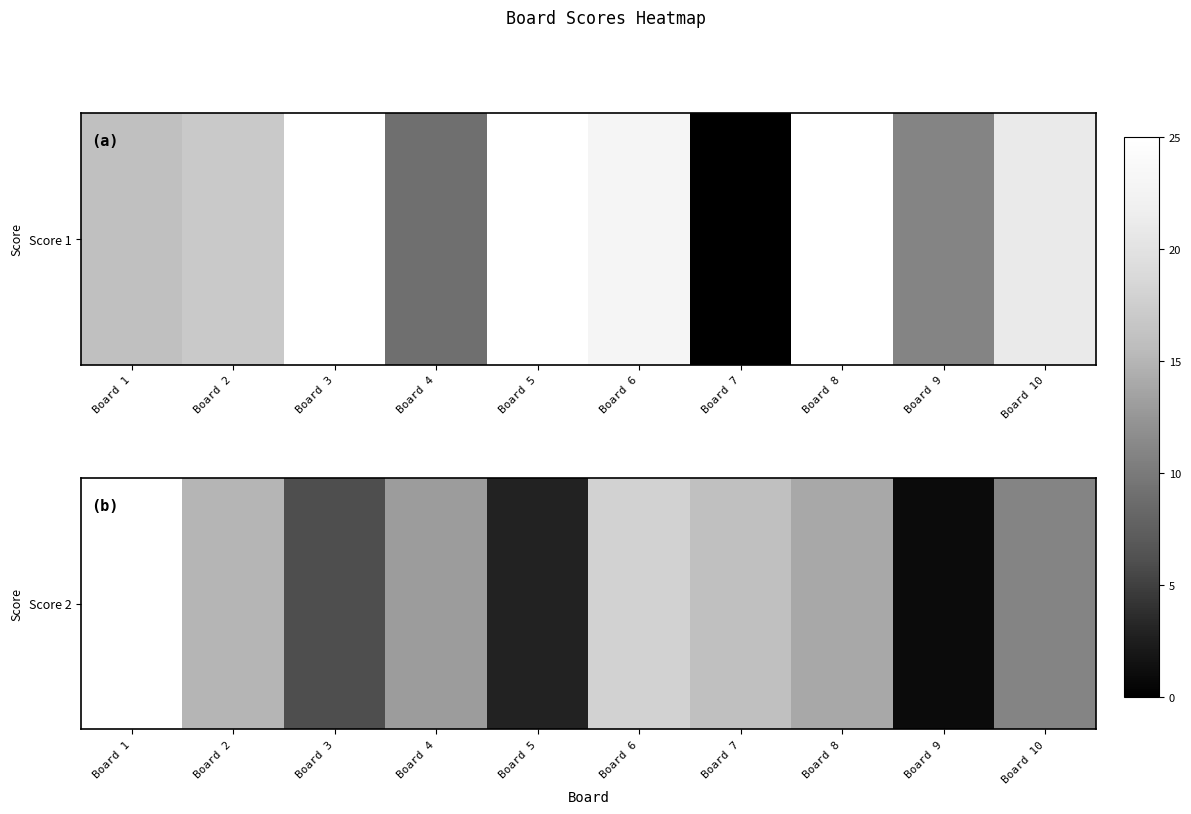

Where is the data nearest to the value 13?

Board 4